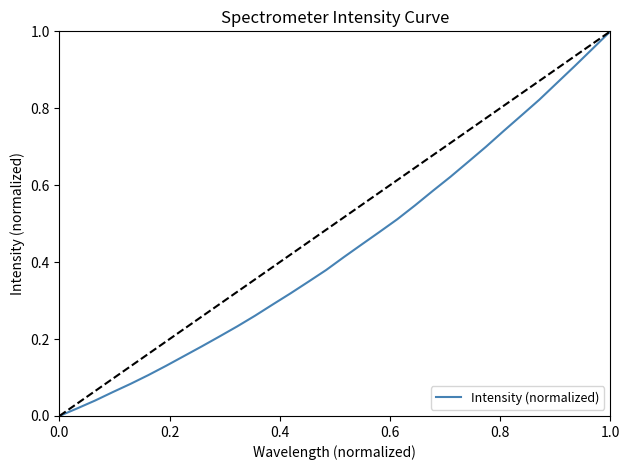

How many lines are shown in the chart?

1